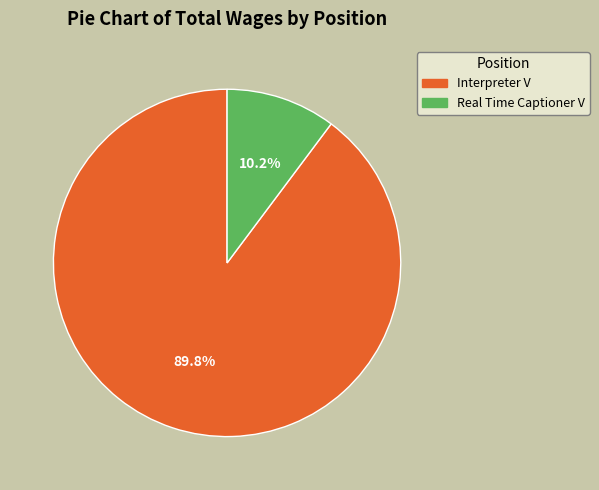

Rank the categories by value from highest to lowest.

Interpreter V, Real Time Captioner V